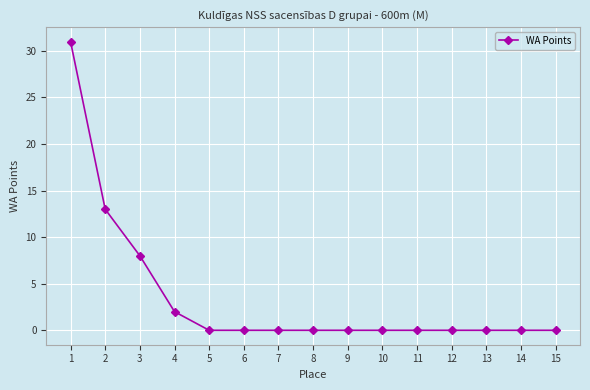

Reading left to right, what are all the values shown in this chart?

31	13	8	2	0	0	0	0	0	0	0	0	0	0	0